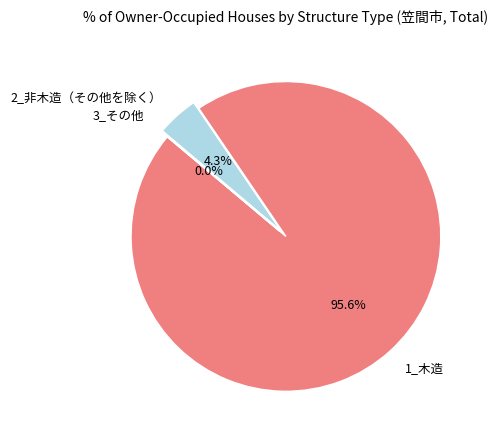

What portion of the pie excludes 2_非木造（その他を除く）?

95.7%